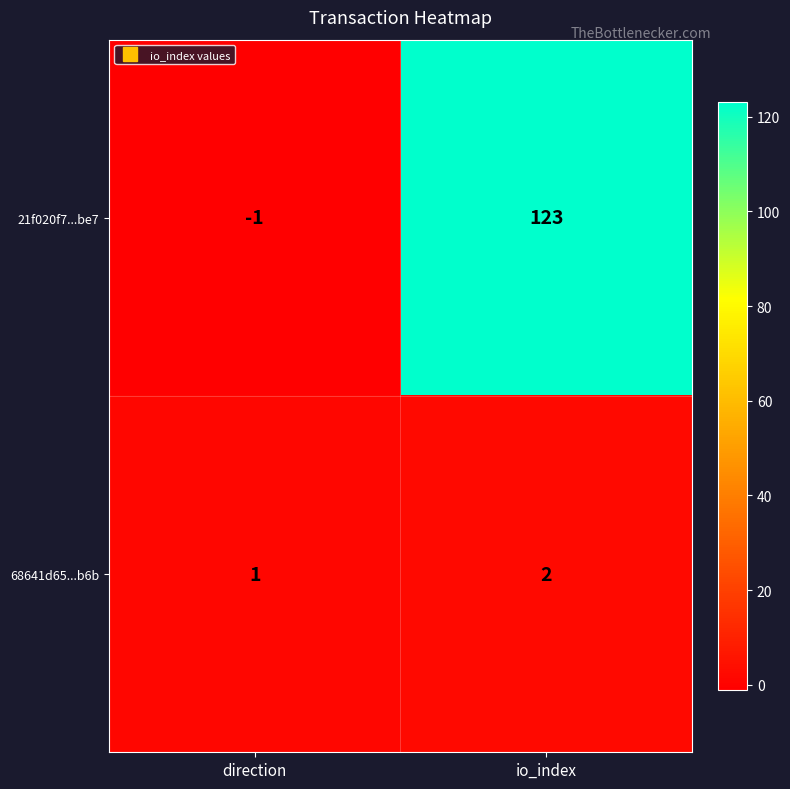

Which series has the widest spread of values?

21f020f7...be7